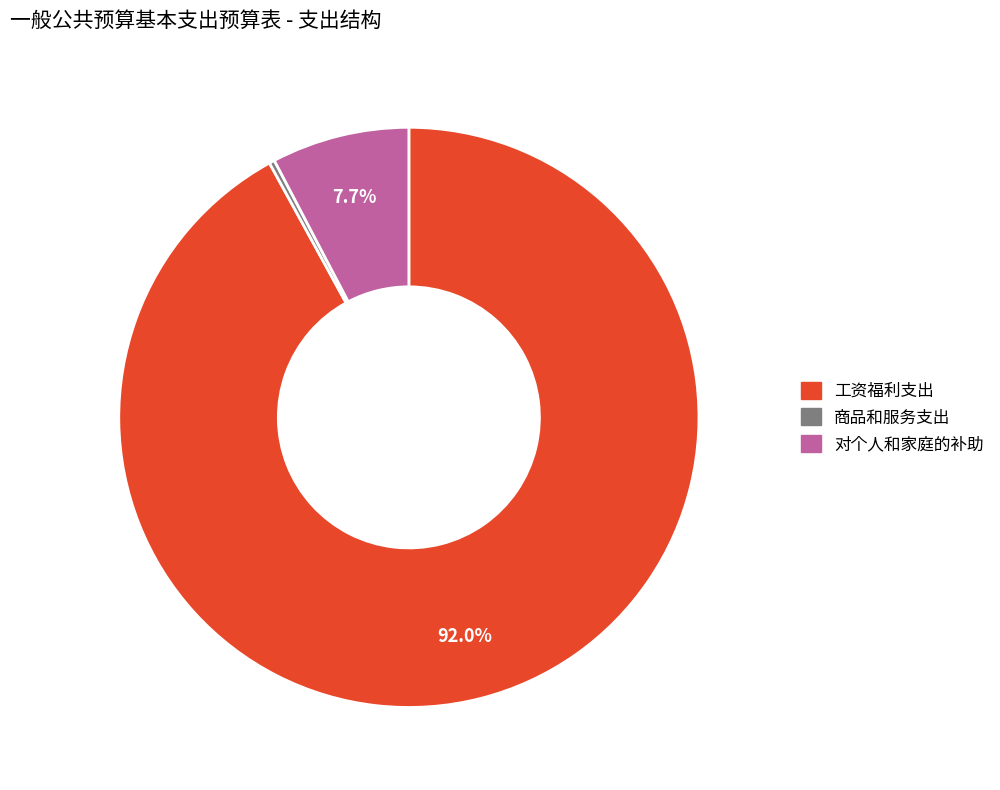

To the nearest percent, what portion does 对个人和家庭的补助 represent?

8%